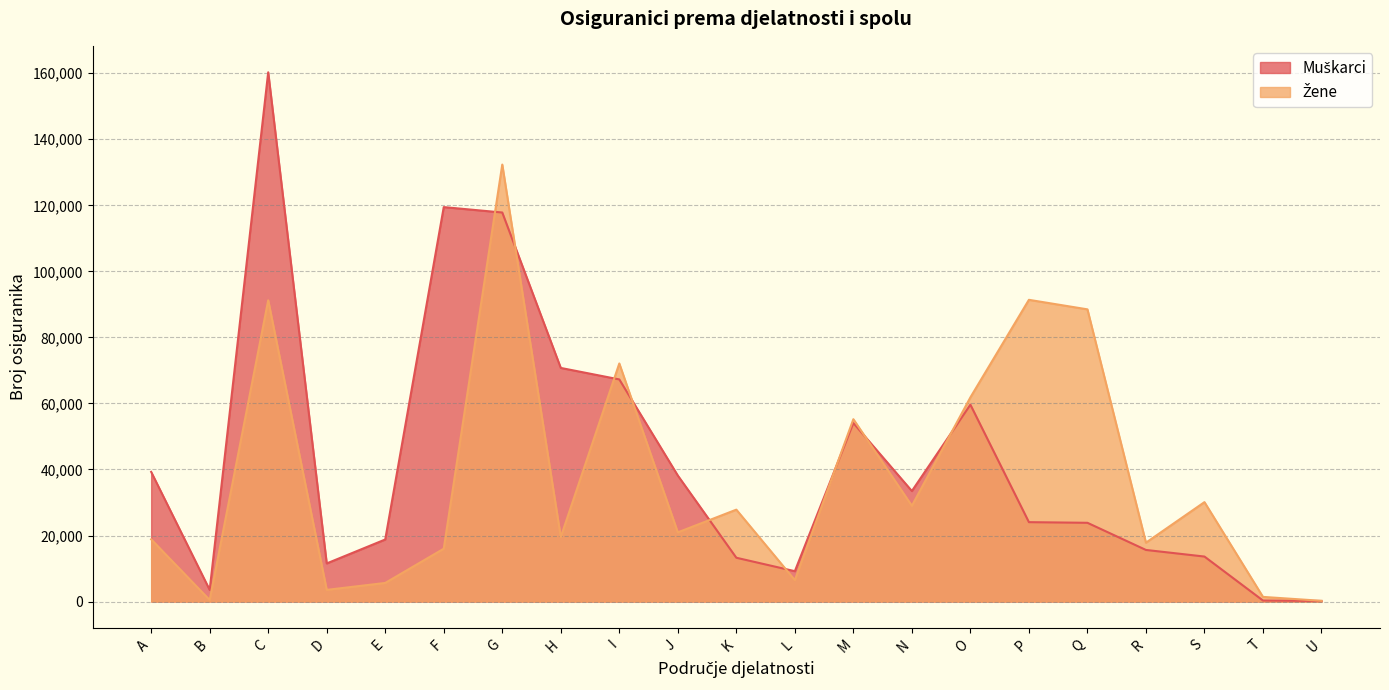

What is the difference between the second highest and second lowest values in the Muškarci series?

119149